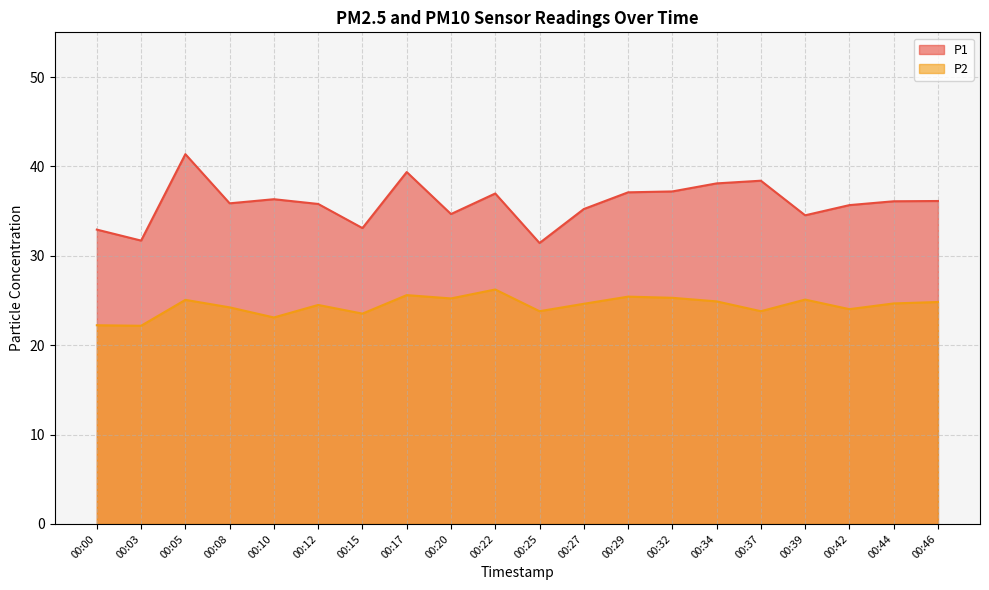

True or false: P2 and P1 cross at least once.

False